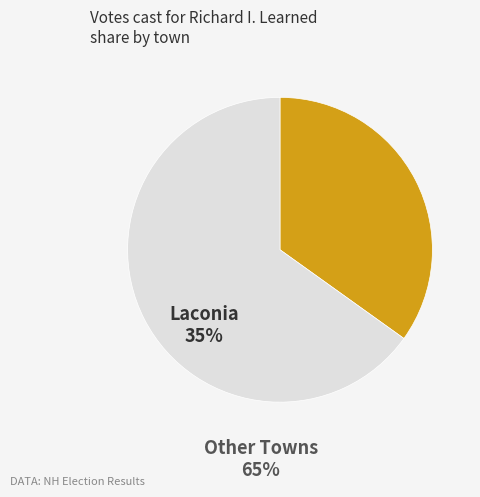

Is there a majority slice in this chart?

Yes